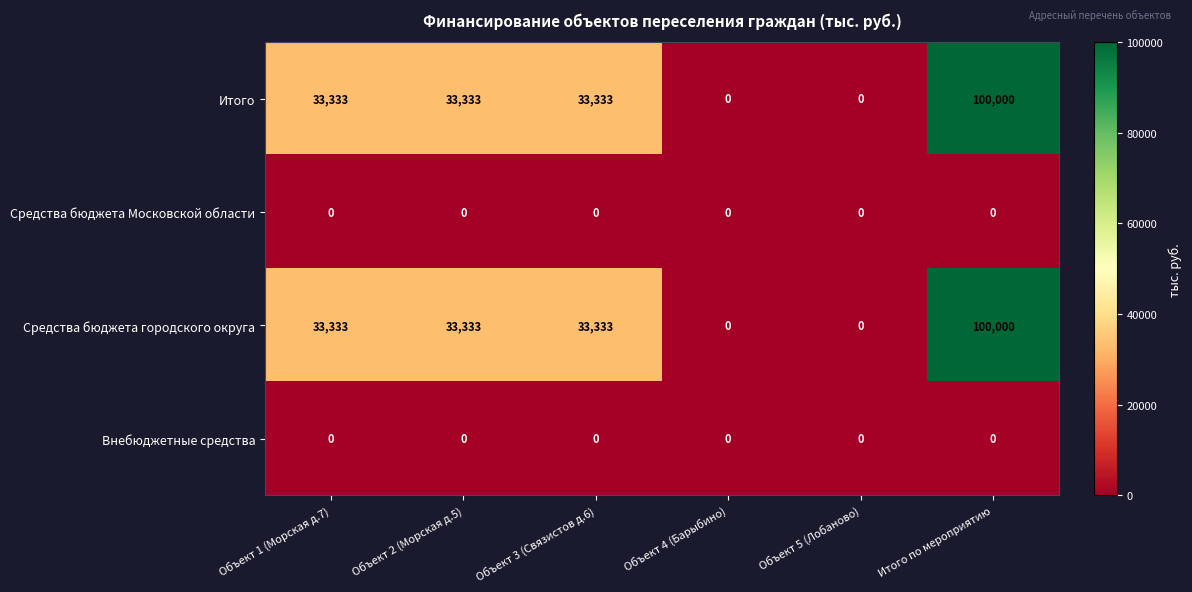

How many positive values does the Итого series have?

4